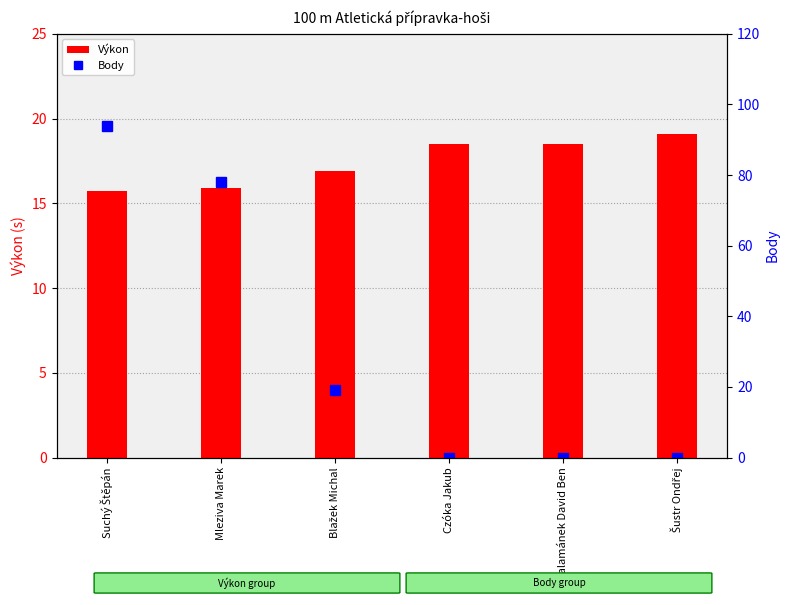

At how many categories does at least one series exceed 77?

2